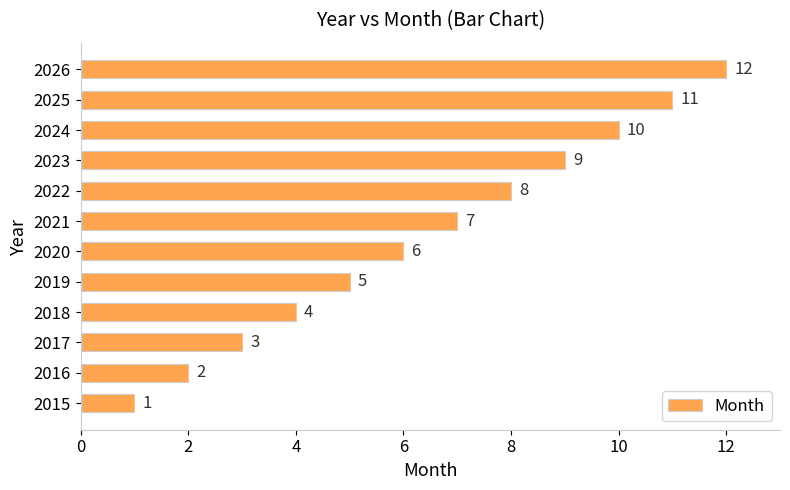

How many bars are there in total?

12